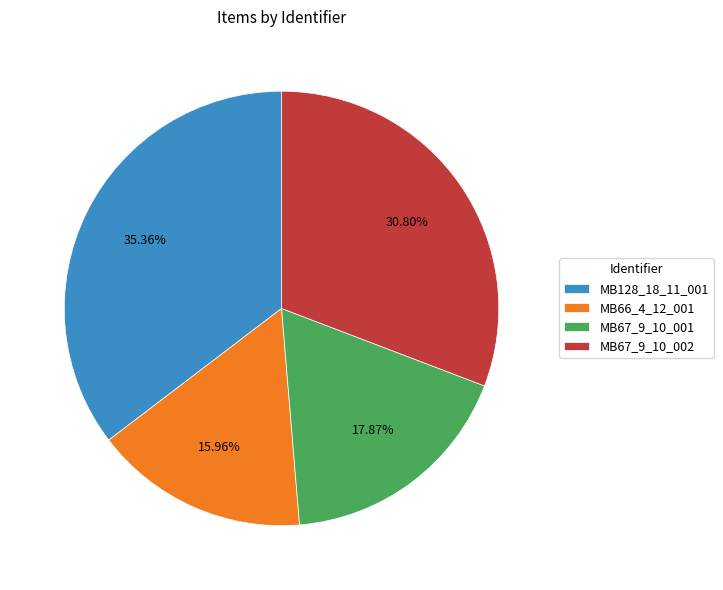

To the nearest percent, what is the average slice percentage?

25%